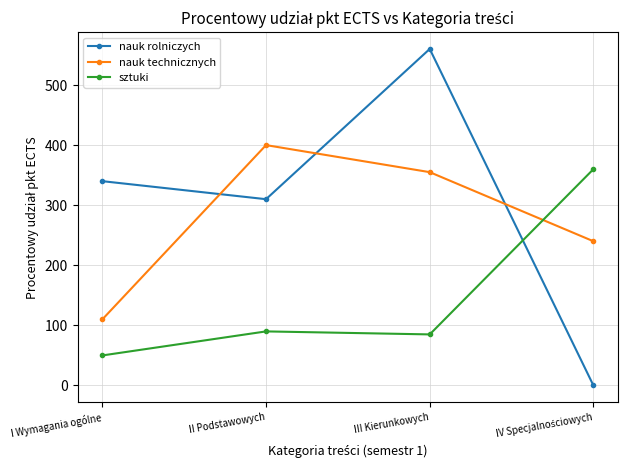

What value does the nauk rolniczych series have at II Podstawowych, to the nearest 50?

300